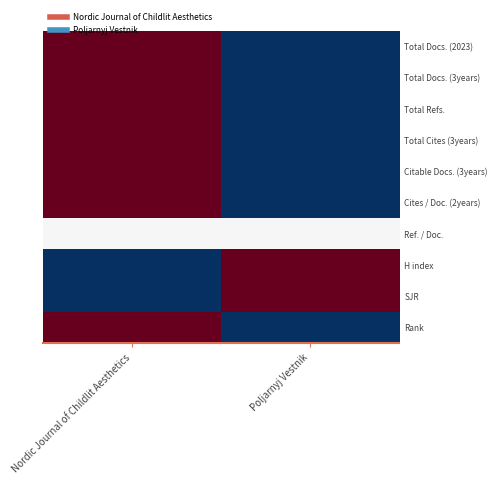

At Nordic Journal of Childlit Aesthetics, list the series in order from largest to smallest.

Total Docs. (2023), Total Docs. (3years), Total Refs., Total Cites (3years), Citable Docs. (3years), Cites / Doc. (2years), Rank, Ref. / Doc., H index, SJR